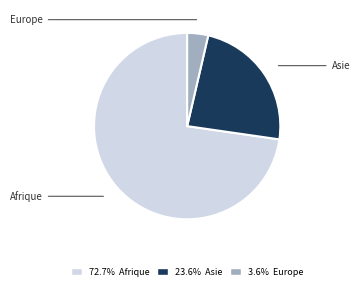

Count the number of slices in the pie.

3